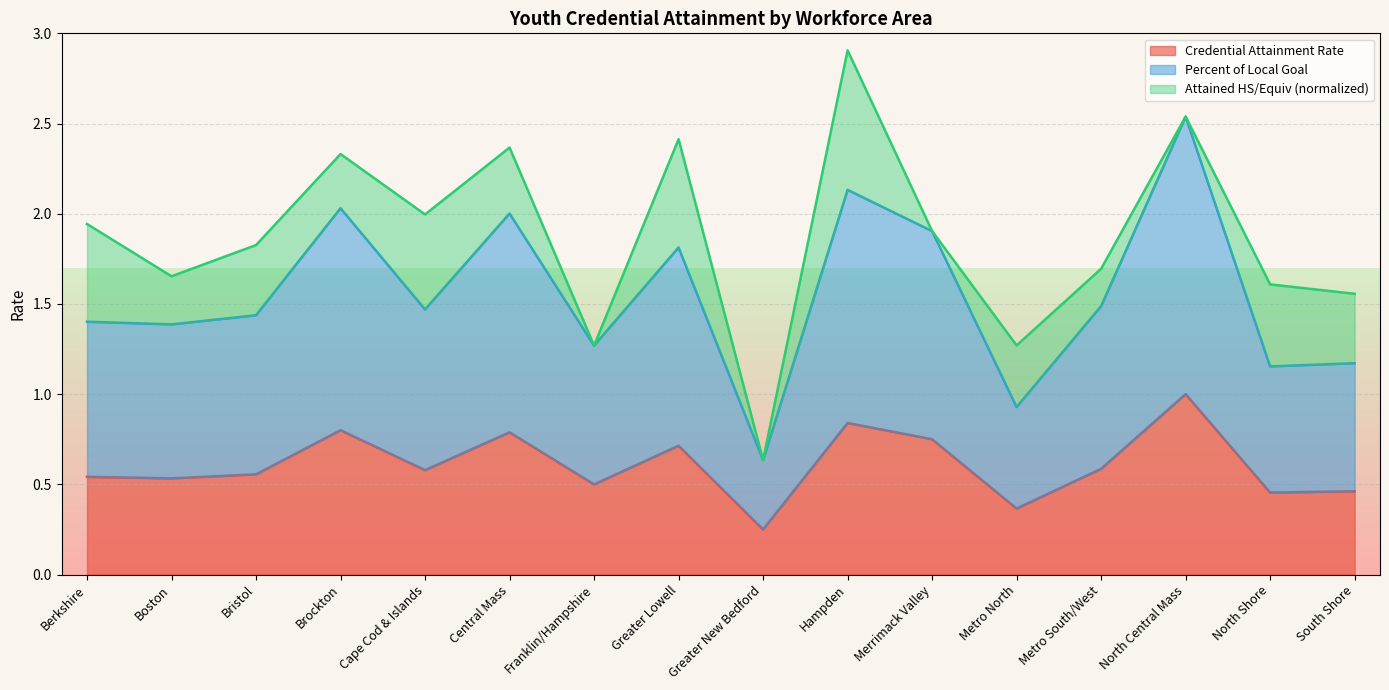

True or false: Percent of Local Goal has a value of 1.2 at North Shore.

True